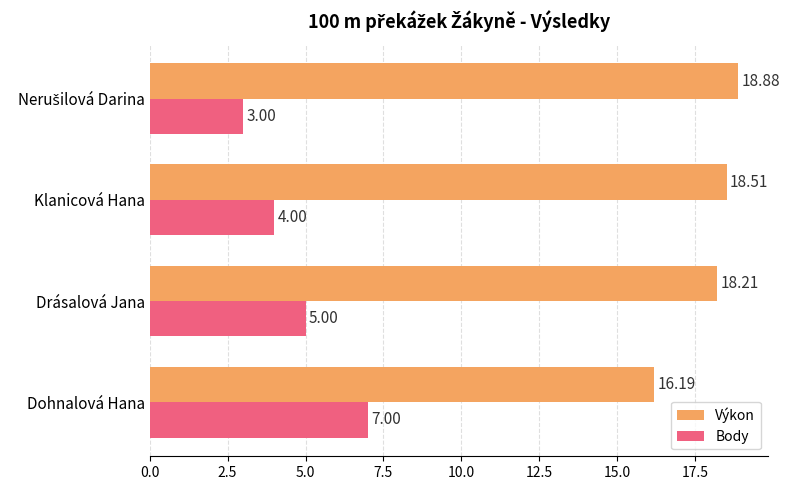

What is the smallest value displayed?

3.0